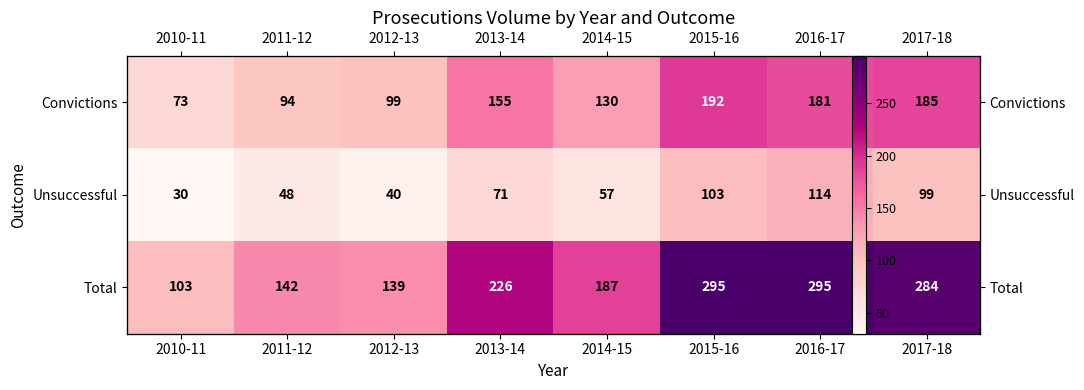

What is the difference between the Unsuccessful values at 2013-14 and 2011-12?

23